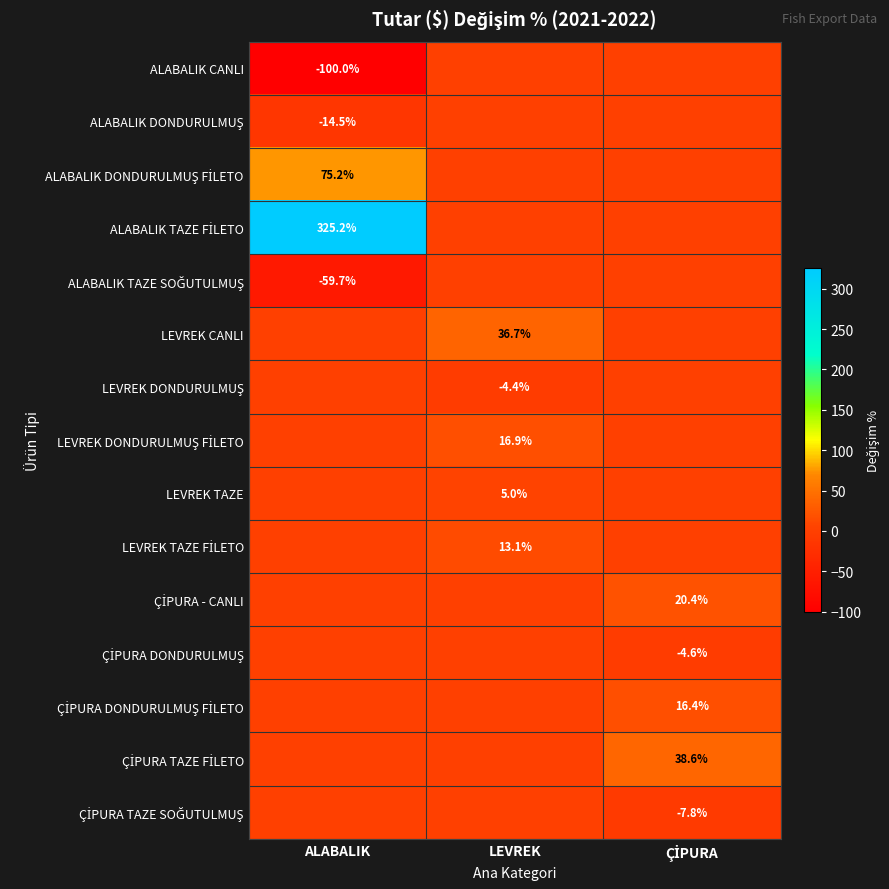

True or false: LEVREK CANLI has a value of 21.4 at LEVREK.

False